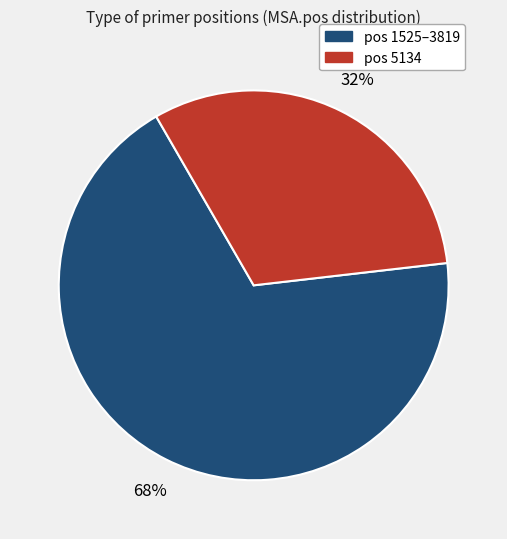

To the nearest percent, what is the average slice percentage?

50%